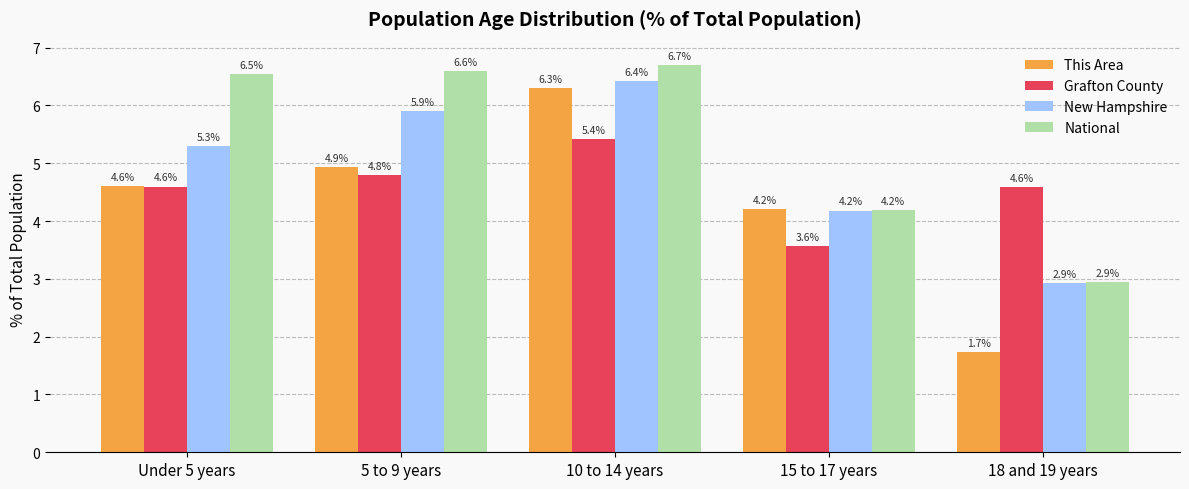

How many bars are there in total?

20